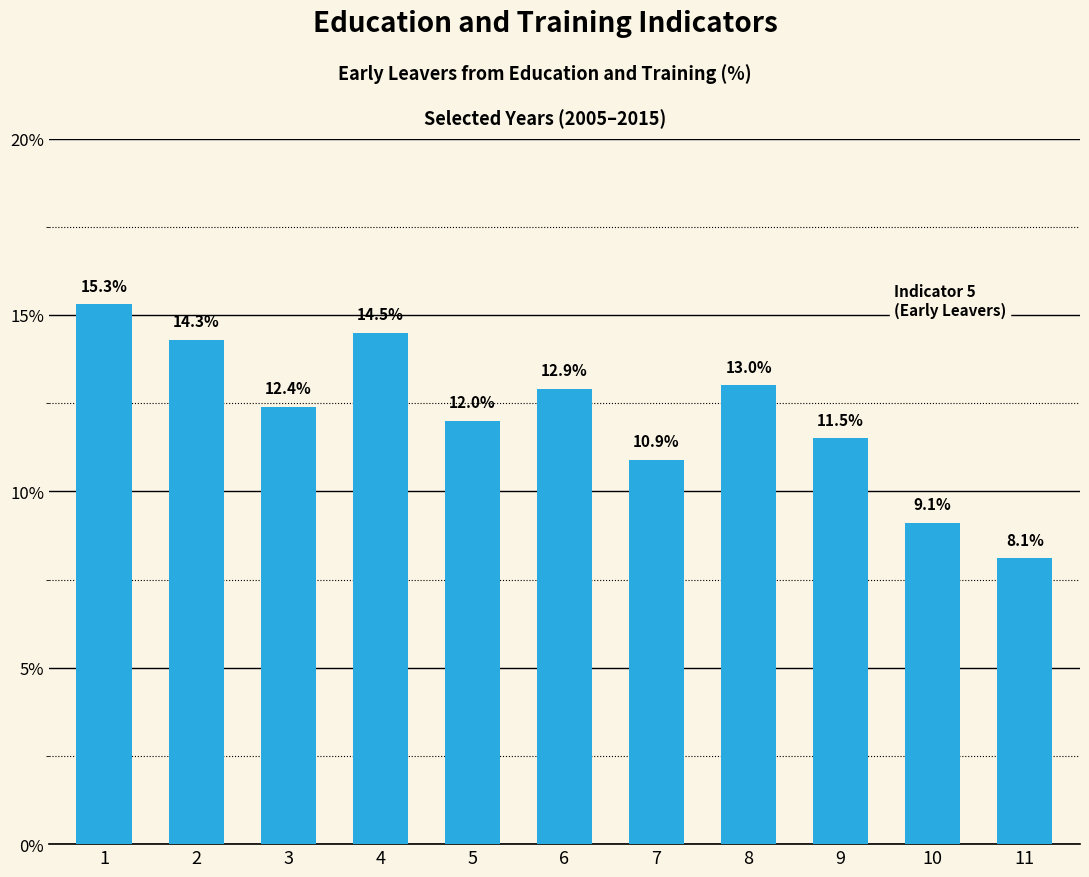

The value at 3 is 7.6. True or false?

False